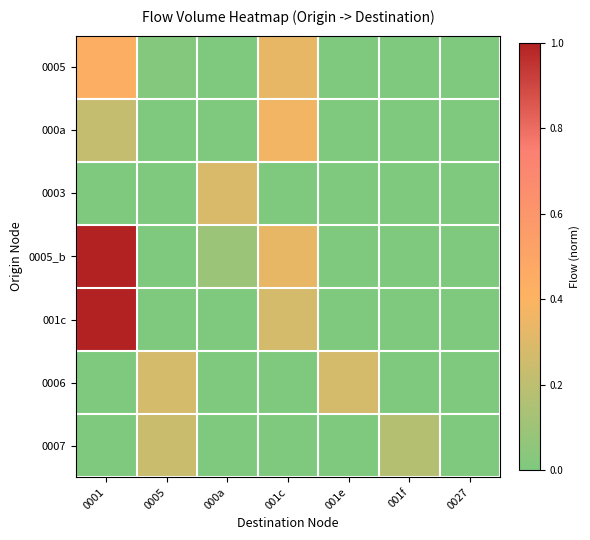

Reading left to right, list all the values displayed in this chart.

0005: 0001=0.4	0005=0.0	000a=0.0	001c=0.3	001e=0.0	001f=0.0	0027=0.0
000a: 0001=0.2	0005=0.0	000a=0.0	001c=0.4	001e=0.0	001f=0.0	0027=0.0
0003: 0001=0.0	0005=0.0	000a=0.3	001c=0.0	001e=0.0	001f=0.0	0027=0.0
0005_b: 0001=1.0	0005=0.0	000a=0.1	001c=0.3	001e=0.0	001f=0.0	0027=0.0
001c: 0001=1.0	0005=0.0	000a=0.0	001c=0.3	001e=0.0	001f=0.0	0027=0.0
0006: 0001=0.0	0005=0.3	000a=0.0	001c=0.0	001e=0.3	001f=0.0	0027=0.0
0007: 0001=0.0	0005=0.2	000a=0.0	001c=0.0	001e=0.0	001f=0.2	0027=0.0